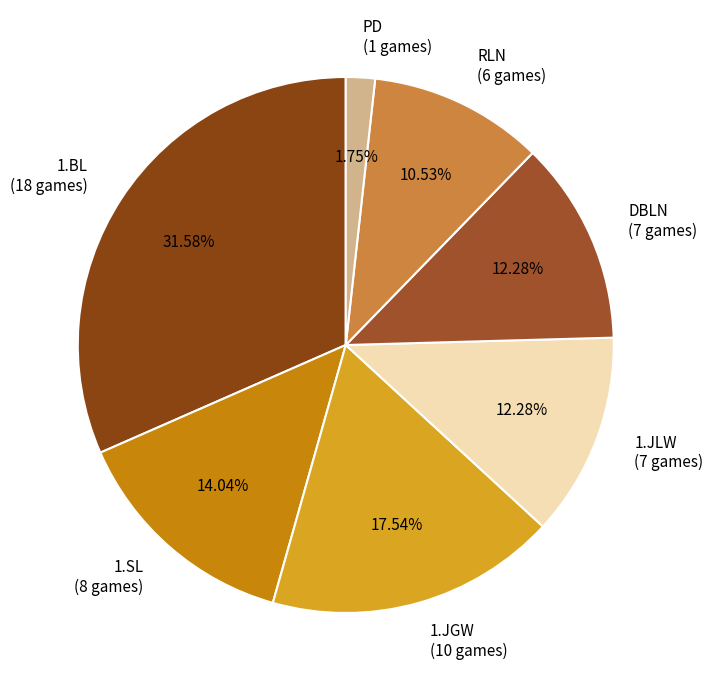

To the nearest percent, what is the difference between the largest and smallest slice percentages?

30%